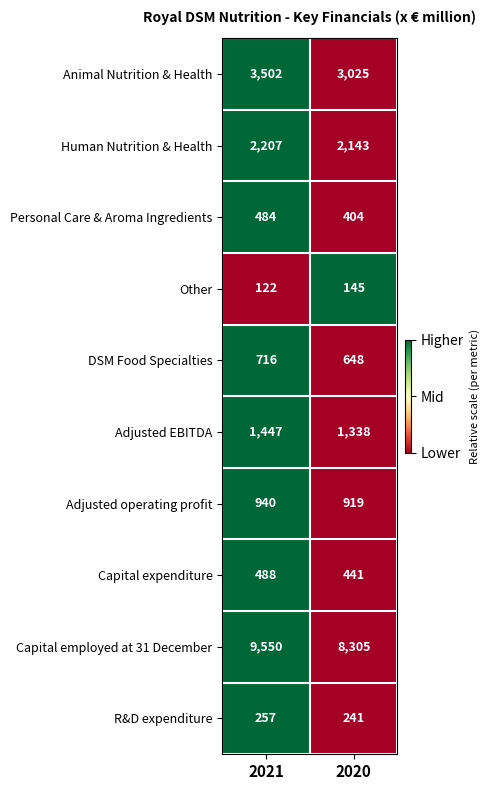

Rank the series at 2020 from highest to lowest value.

Capital employed at 31 December, Animal Nutrition & Health, Human Nutrition & Health, Adjusted EBITDA, Adjusted operating profit, DSM Food Specialties, Capital expenditure, Personal Care & Aroma Ingredients, R&D expenditure, Other